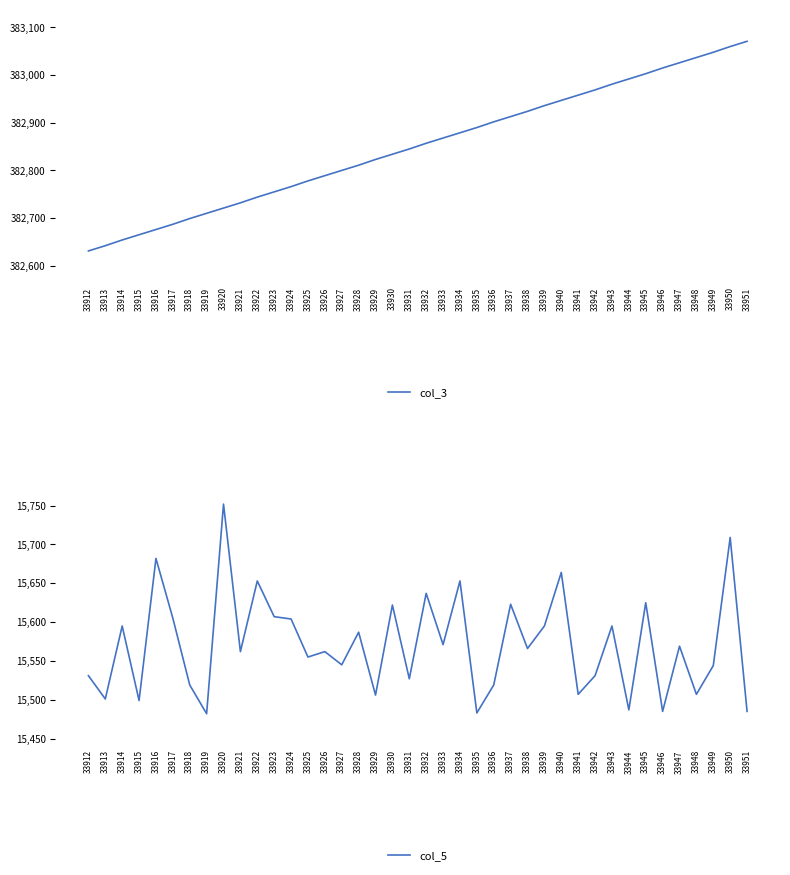

Which series changed the most between 33935 and 33936?

col_5